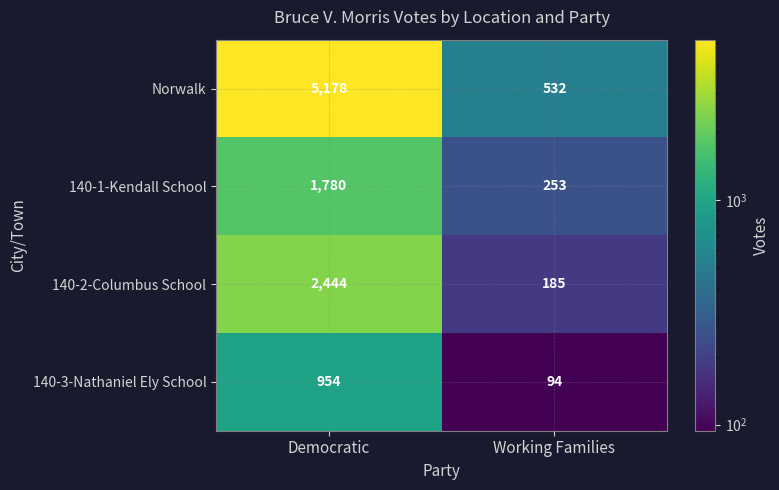

Reading left to right, what are all the values shown in this chart?

Norwalk: 5178	532
140-1-Kendall School: 1780	253
140-2-Columbus School: 2444	185
140-3-Nathaniel Ely School: 954	94